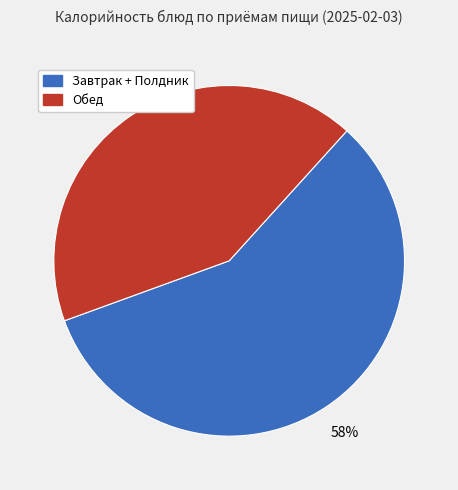

To the nearest percent, what is the average slice percentage?

50%